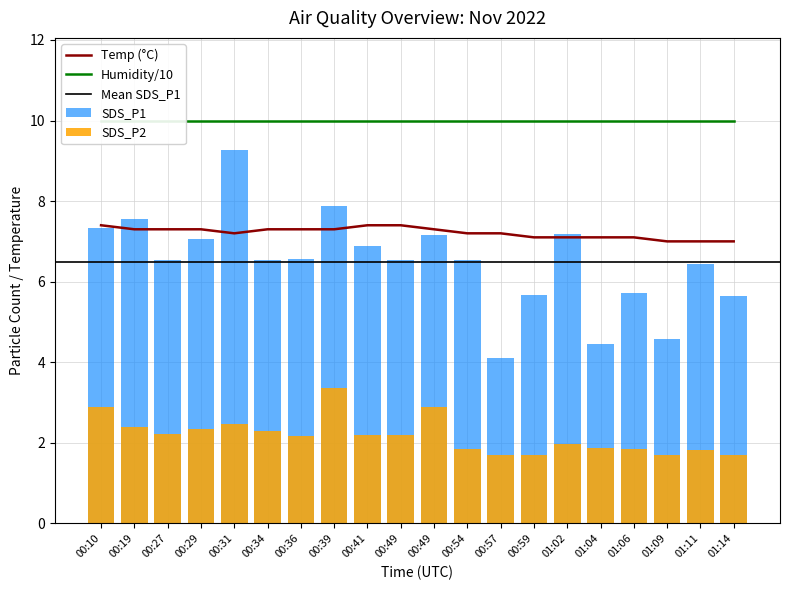

True or false: SDS_P1 has a value of 6.5 at 01:11.

True